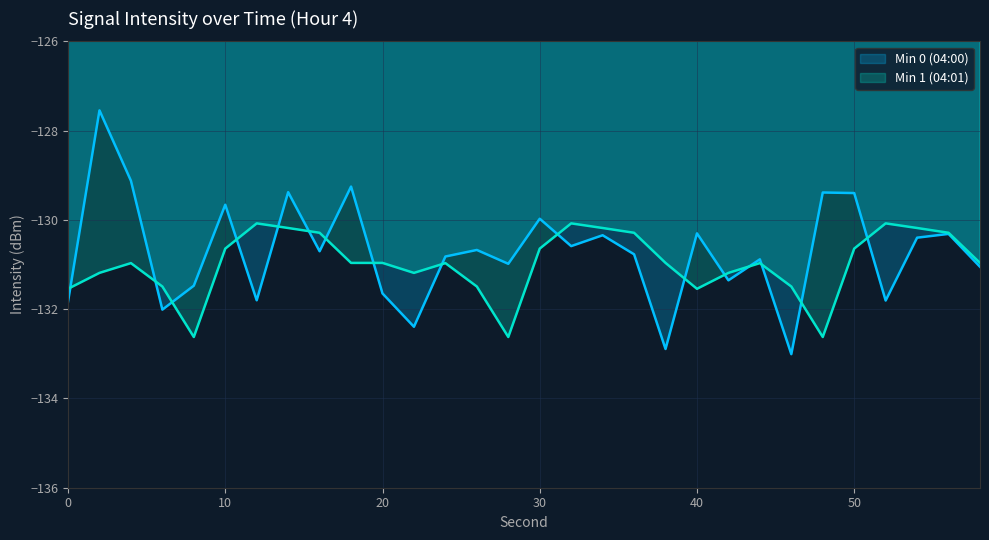

After their last crossing, which series has the higher values: Min 1 (04:01) line or Min 0 (04:00) line?

Min 1 (04:01) line